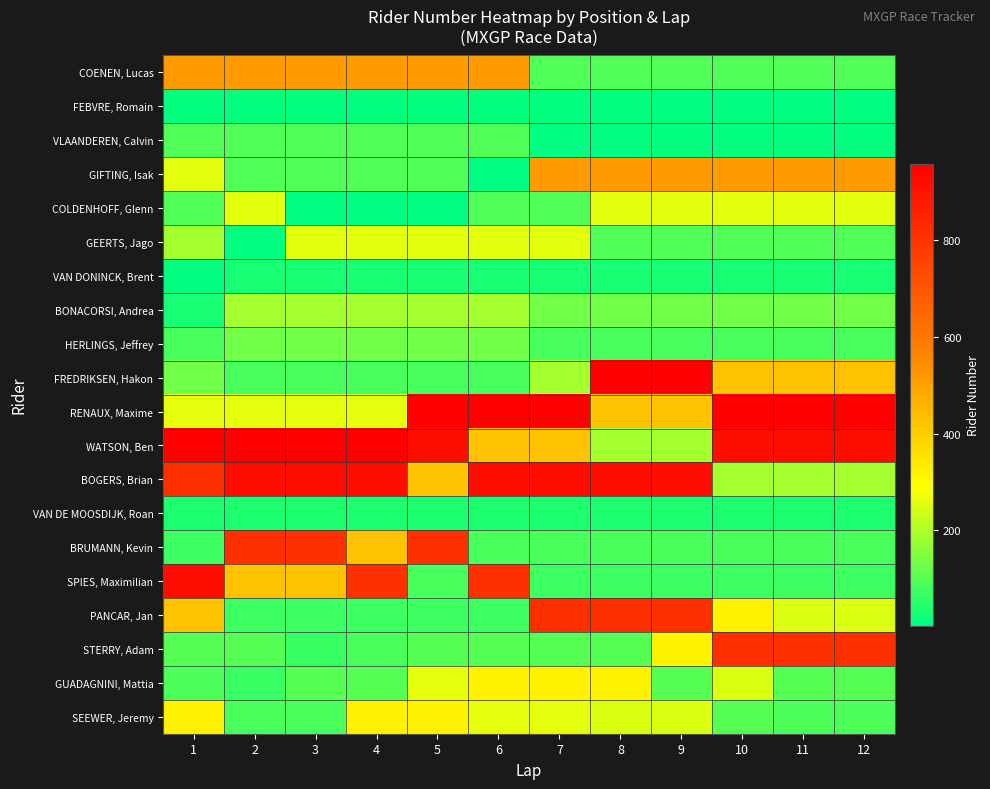

At 4, list the series in order from smallest to largest.

COLDENHOFF, Glenn, FEBVRE, Romain, VAN DONINCK, Brent, VAN DE MOOSDIJK, Roan, PANCAR, Jan, FREDRIKSEN, Hakon, STERRY, Adam, GIFTING, Isak, VLAANDEREN, Calvin, GUADAGNINI, Mattia, HERLINGS, Jeffrey, BONACORSI, Andrea, GEERTS, Jago, RENAUX, Maxime, SEEWER, Jeremy, BRUMANN, Kevin, COENEN, Lucas, SPIES, Maximilian, BOGERS, Brian, WATSON, Ben